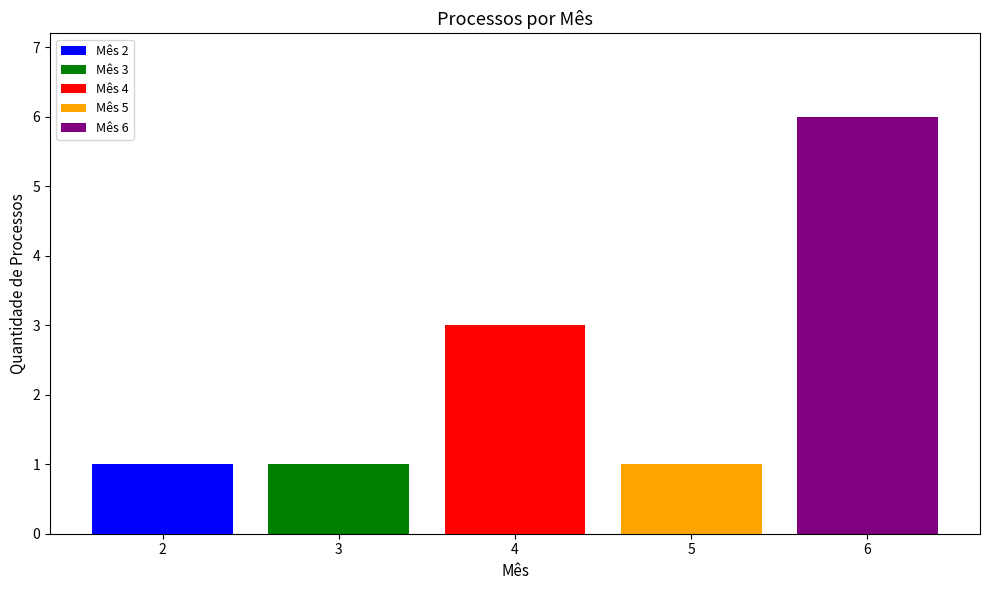

Are the bars grouped side by side (vs. stacked)?

Yes